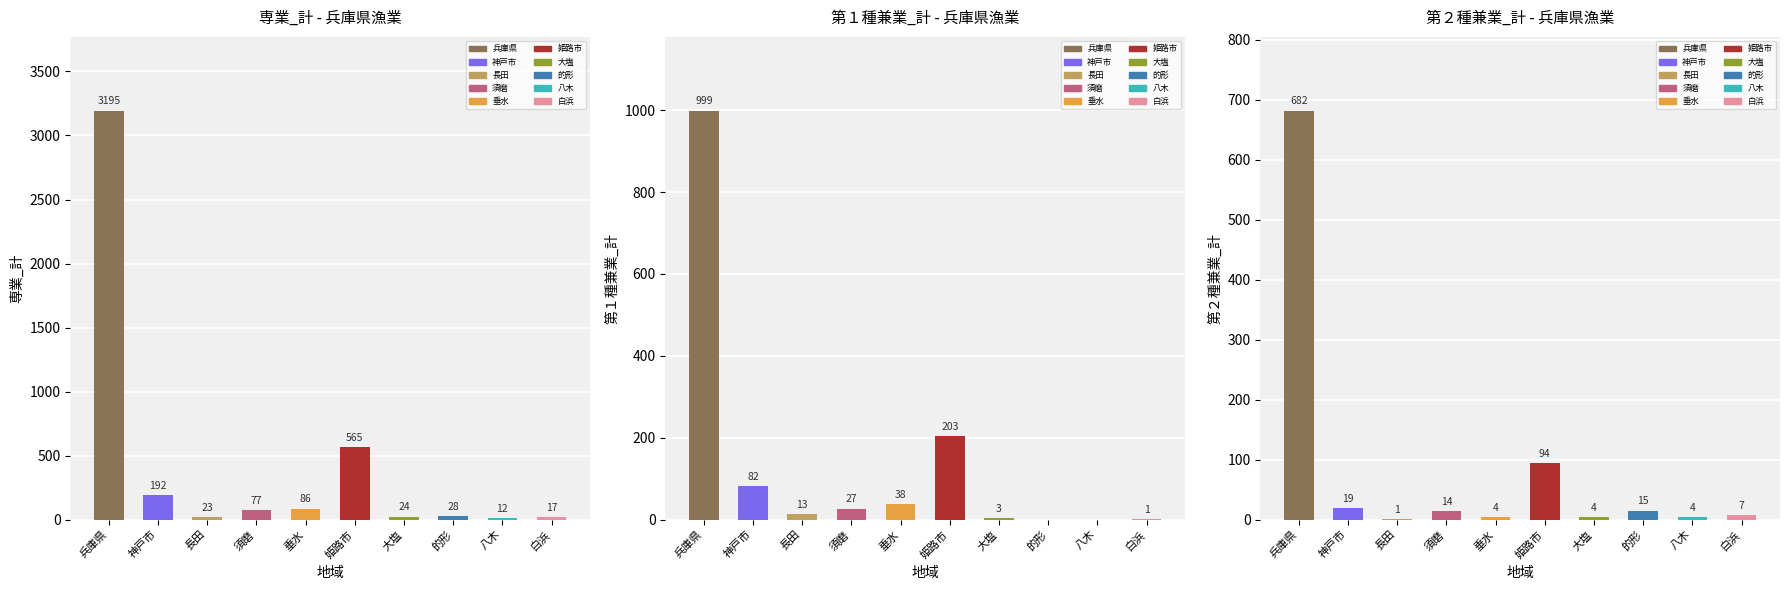

How many data points does each series have?

10